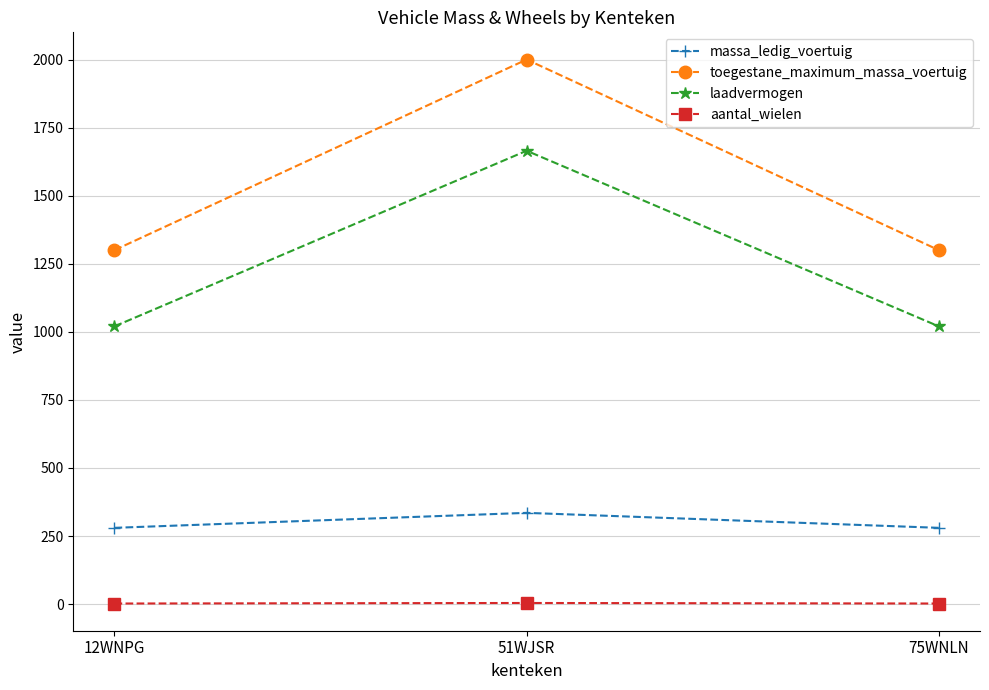

Is it true that toegestane_maximum_massa_voertuig equals 1300 at 75WNLN?

True